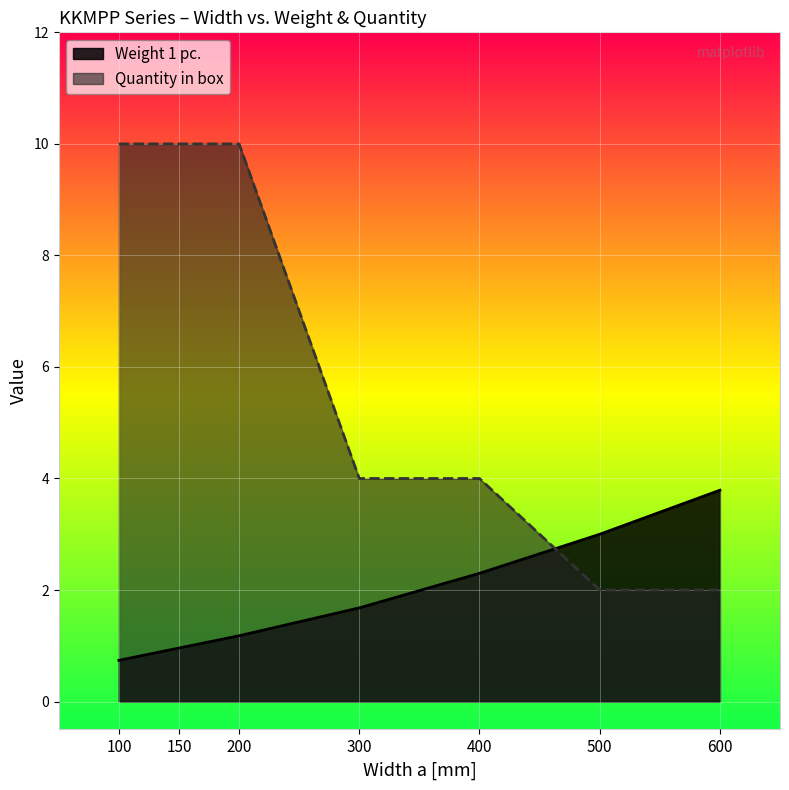

What is the sum of all Quantity in box values?

42.0